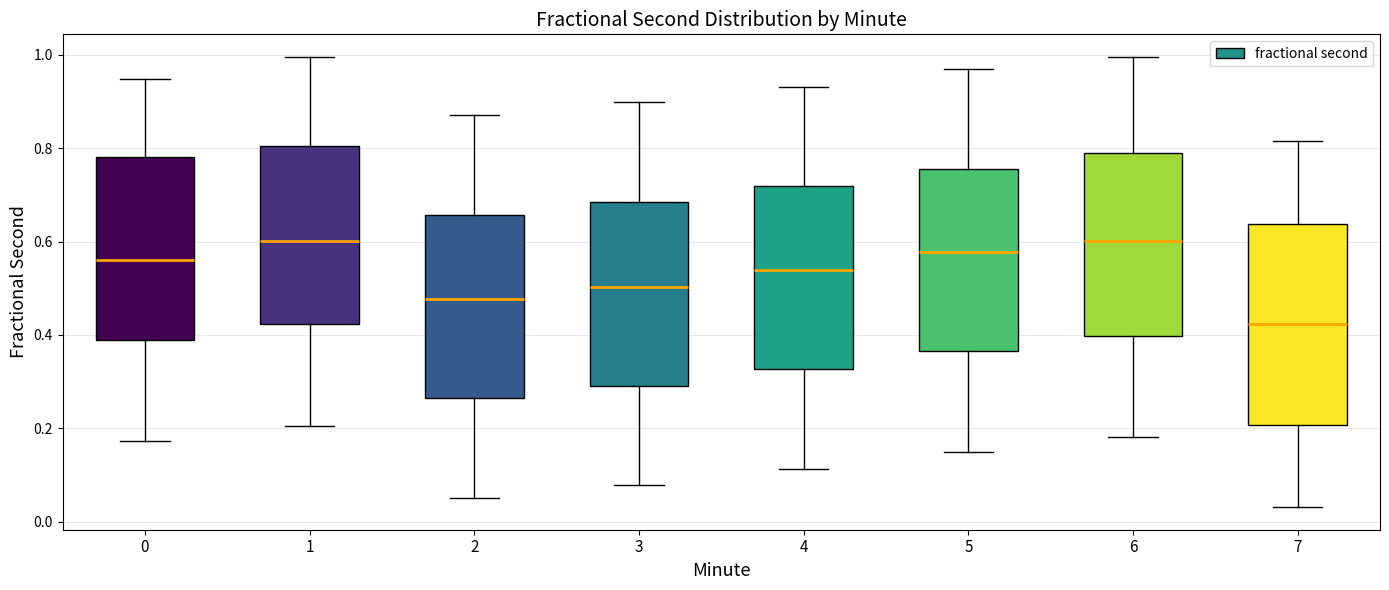

Reading left to right, read every box against the y-axis: the position of its median line, the range the box covers, and the ends of its whiskers. The values are not printed on the chart, so give them approximately, as read against the axis.

0: median 0.56, box 0.38 to 0.78, whiskers 0.18 to 0.94
1: median 0.60, box 0.42 to 0.80, whiskers 0.20 to 1.00
2: median 0.48, box 0.26 to 0.66, whiskers 0.06 to 0.88
3: median 0.50, box 0.28 to 0.68, whiskers 0.08 to 0.90
4: median 0.54, box 0.32 to 0.72, whiskers 0.12 to 0.94
5: median 0.58, box 0.36 to 0.76, whiskers 0.14 to 0.98
6: median 0.60, box 0.40 to 0.78, whiskers 0.18 to 1.00
7: median 0.42, box 0.20 to 0.64, whiskers 0.04 to 0.82